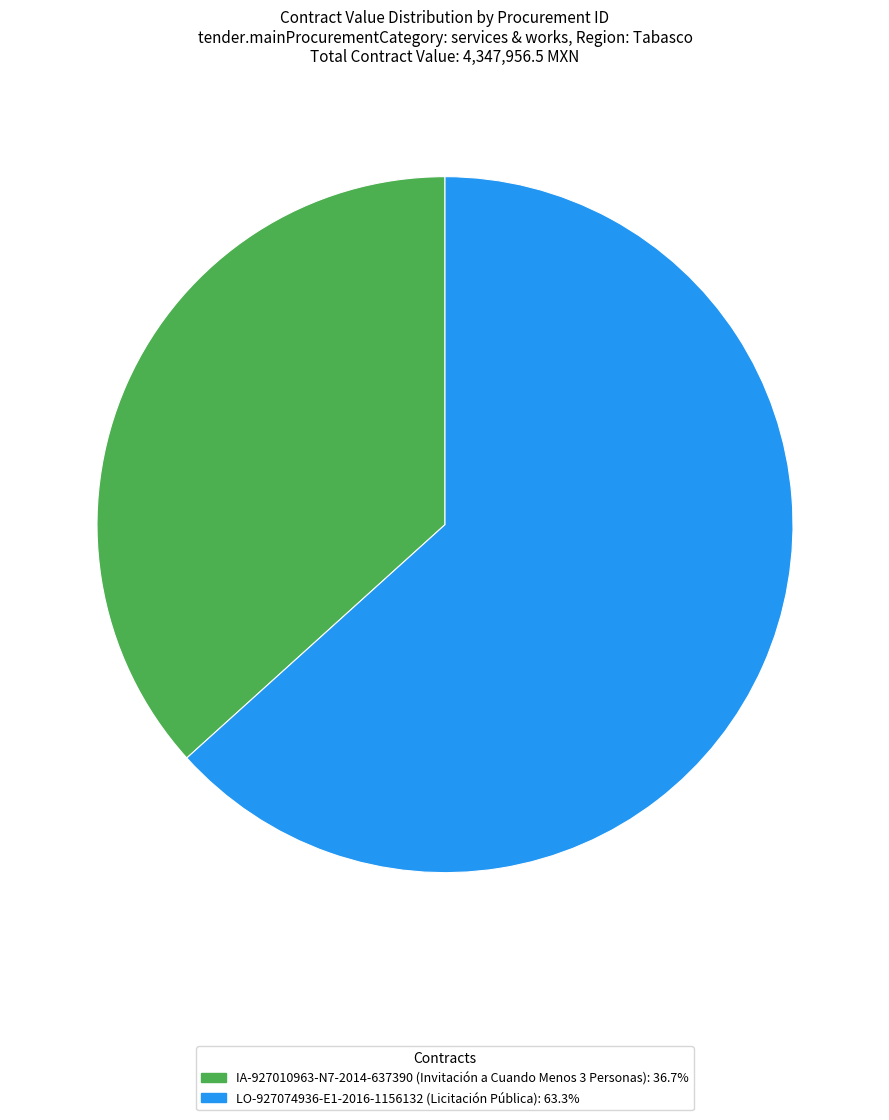

What is the ratio of the value at IA-927010963-N7-2014-637390 to the value at LO-927074936-E1-2016-1156132?

0.6